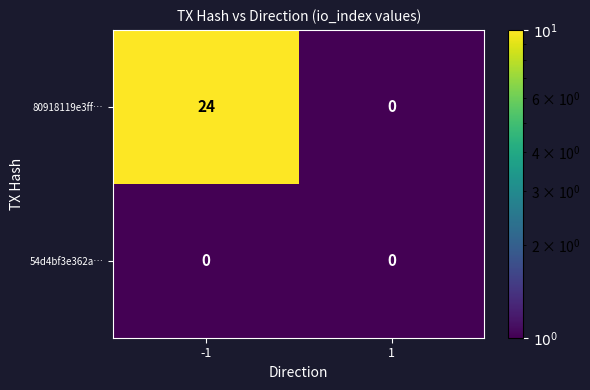

What is the difference between the maximum and minimum values in the 80918119e3ff… series?

24